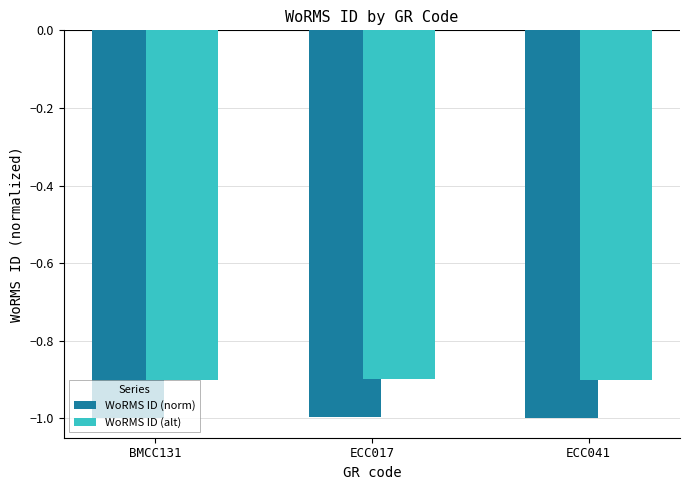

Reading left to right, extract all data points from this chart.

WoRMS ID (norm): BMCC131=-1.0	ECC017=-1.0	ECC041=-1.0
WoRMS ID (alt): BMCC131=-0.9	ECC017=-0.9	ECC041=-0.9